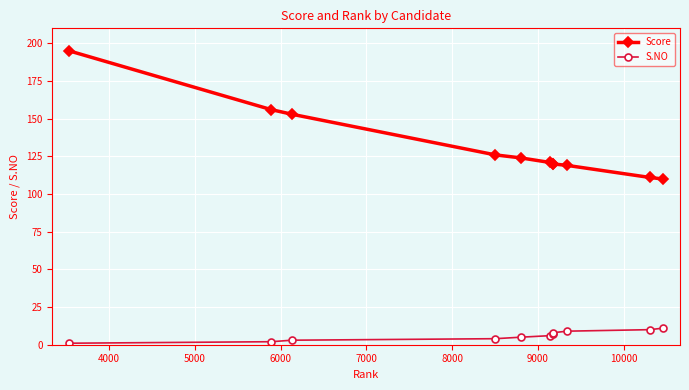

At how many categories does at least one series exceed 14?

11